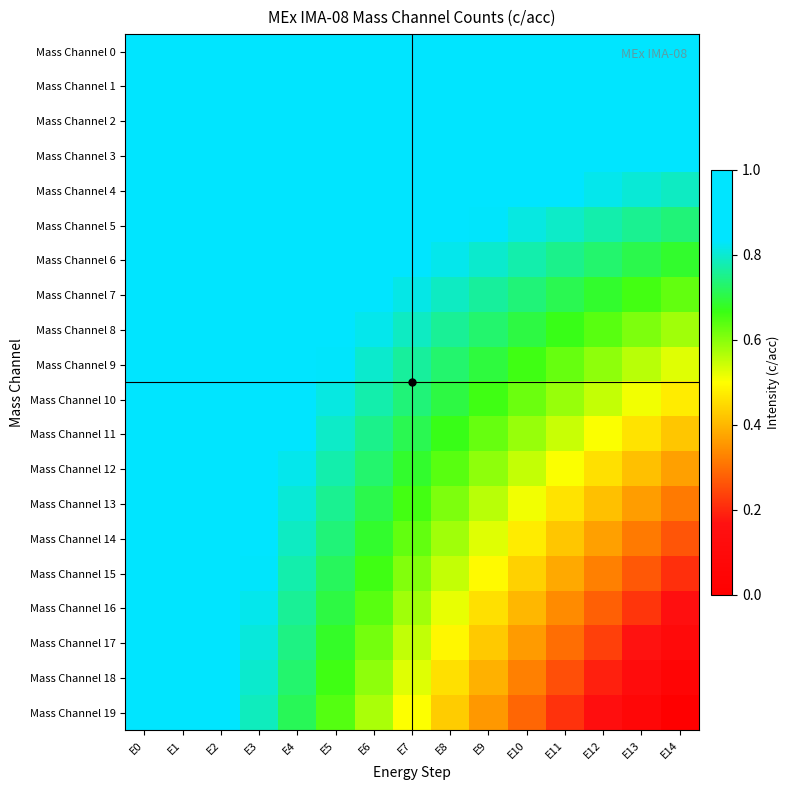

Which series has the widest spread of values?

Mass Channel 19